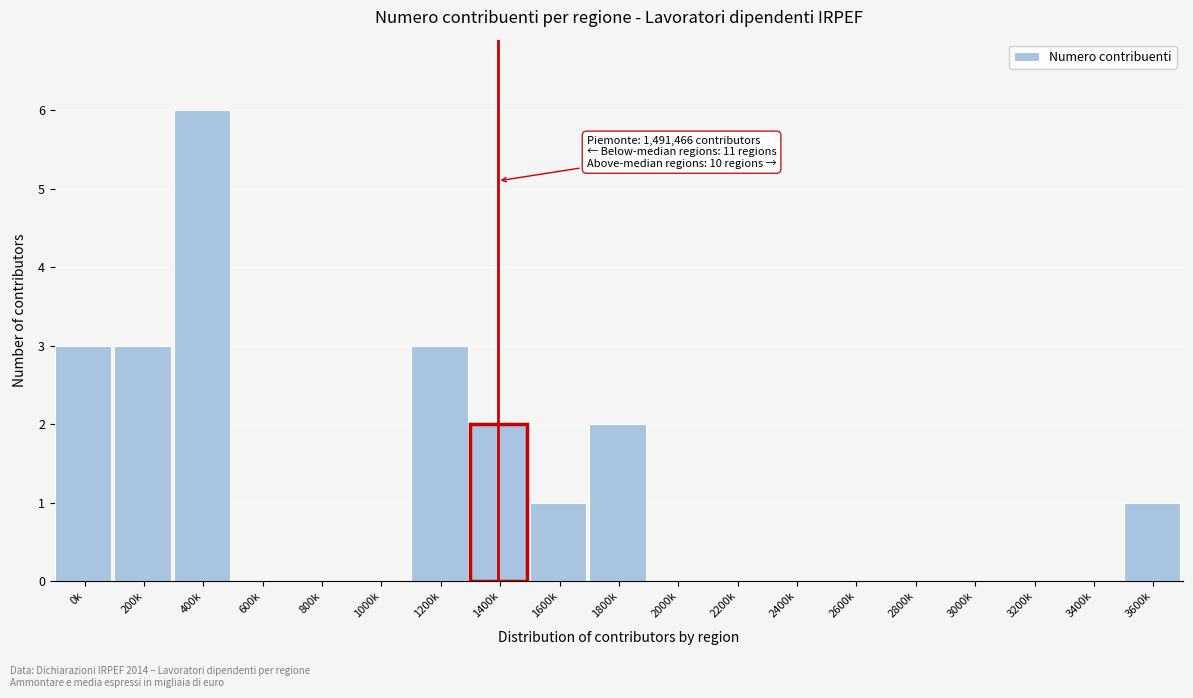

Reading left to right, list all the values displayed in this chart.

0k=3	200k=3	400k=6	600k=0	800k=0	1000k=0	1200k=3	1400k=2	1600k=1	1800k=2	2000k=0	2200k=0	2400k=0	2600k=0	2800k=0	3000k=0	3200k=0	3400k=0	3600k=1